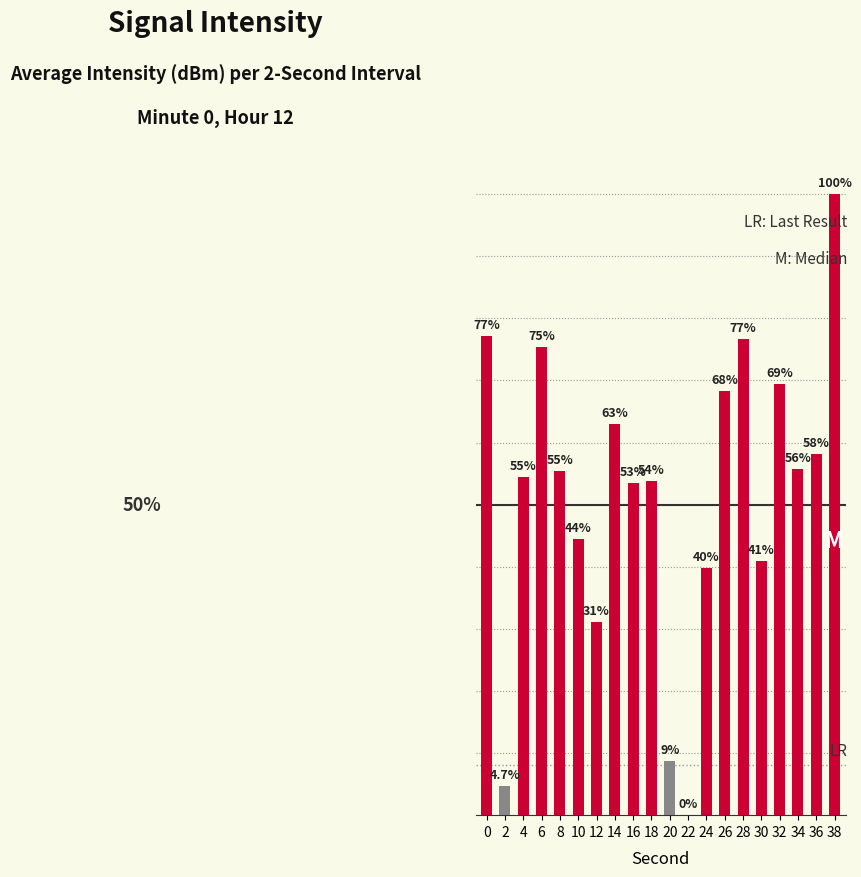

Reading left to right, transcribe all the data shown in this chart.

77.1	4.7	54.5	75.4	55.5	44.4	31.1	63.0	53.4	53.8	8.8	0.0	39.7	68.3	76.7	41.0	69.5	55.7	58.1	100.0